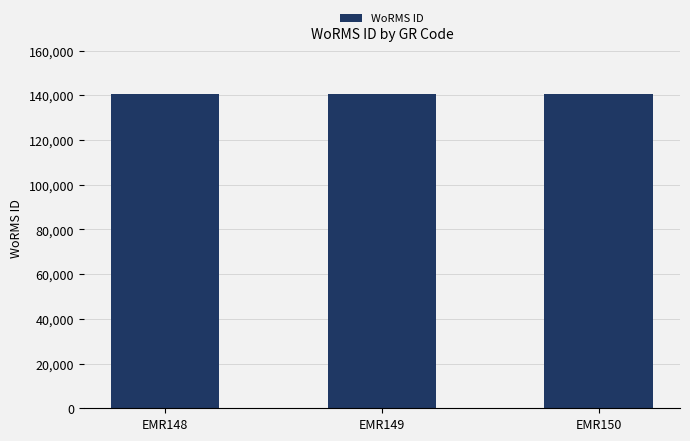

What is the sum of the values at EMR150 and EMR148?

281023